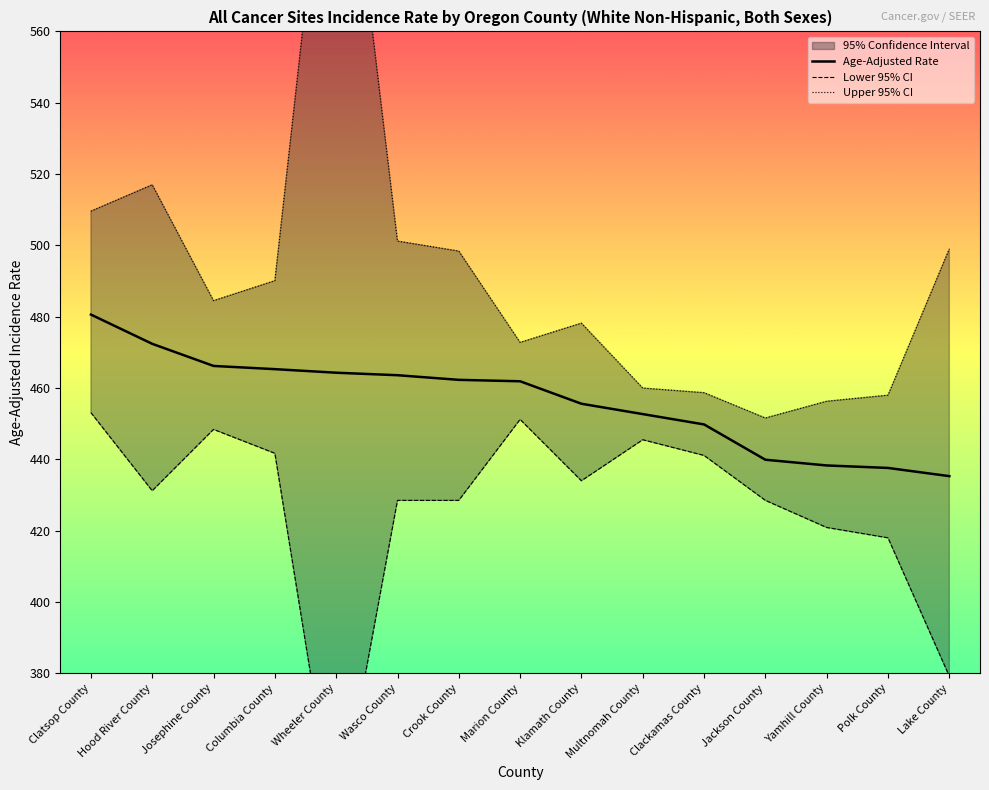

Which series has the largest total across all categories?

Upper 95% CI